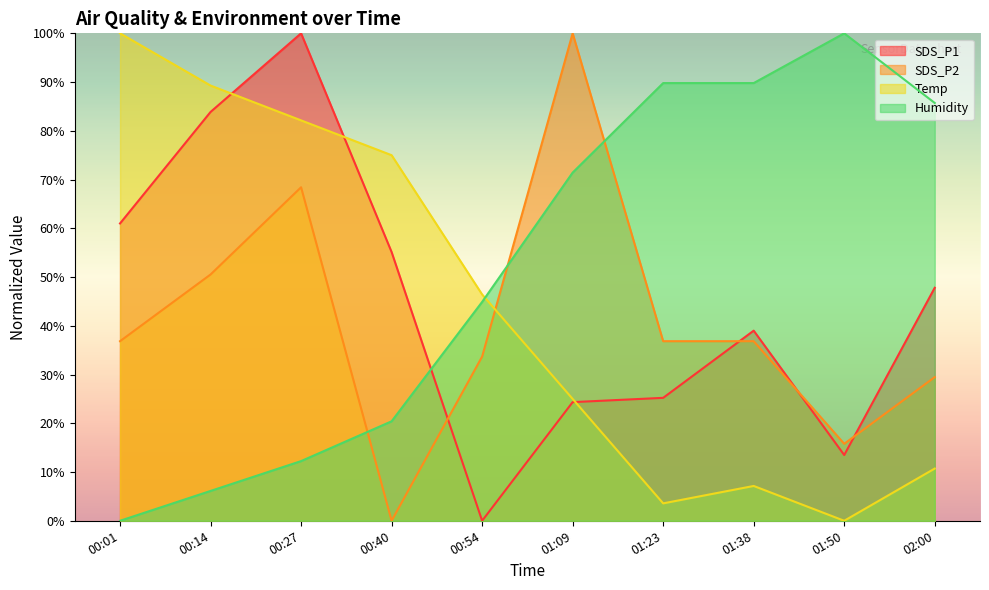

What is the approximate value of Humidity at 01:38?

89.8